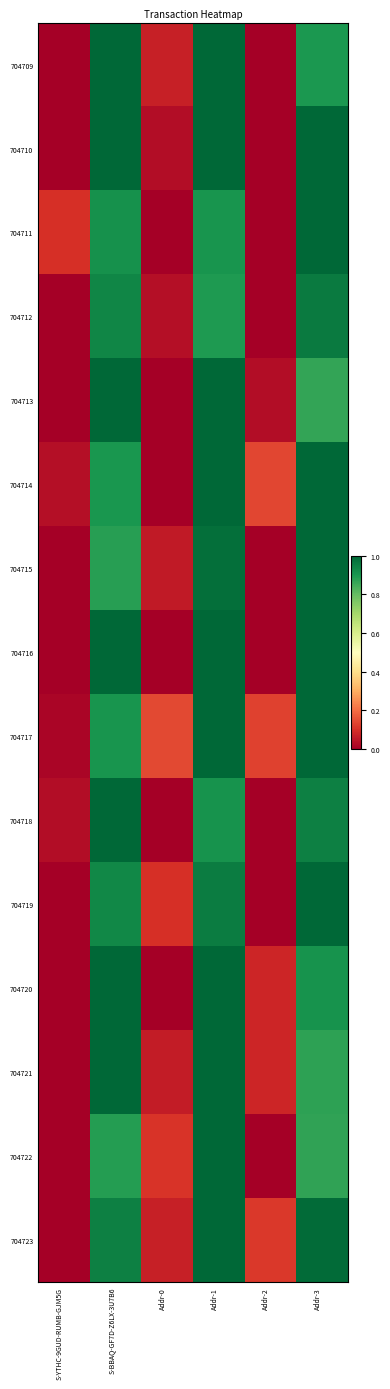

List the series in order of their peak value, highest first.

704709, 704710, 704711, 704713, 704714, 704716, 704717, 704718, 704719, 704720, 704721, 704722, 704723, 704715, 704712